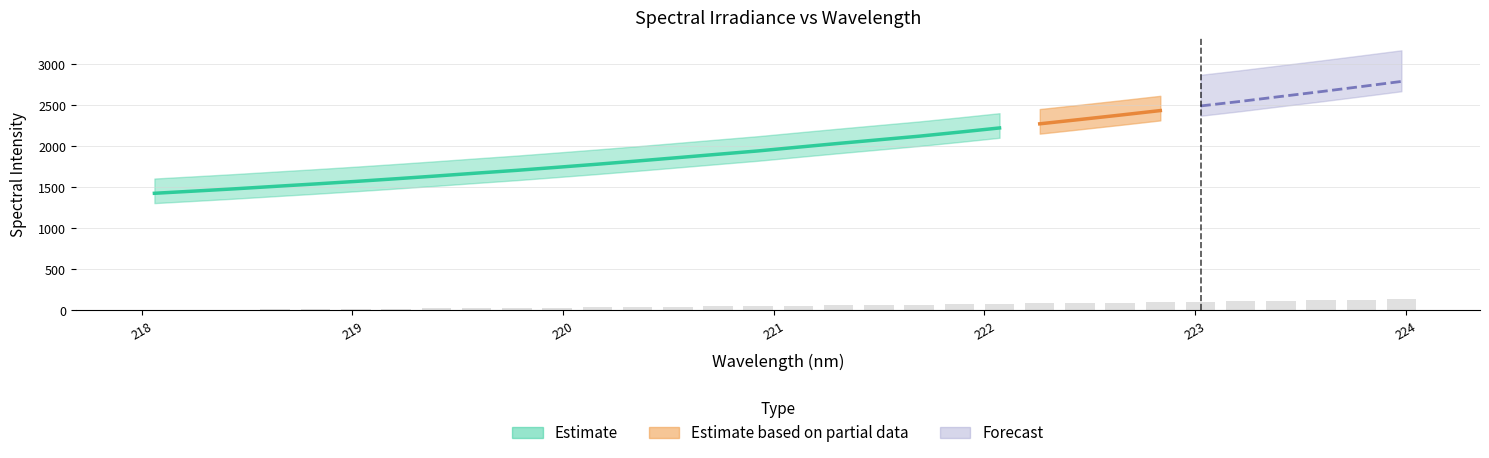

Is it true that the value at 223.2172 is 43.8?

False